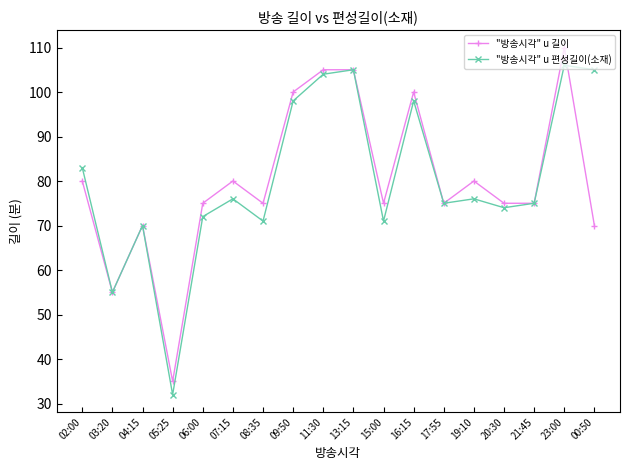

List the series in order of their peak value, highest first.

"방송시각" u 길이, "방송시각" u 편성길이(소재)